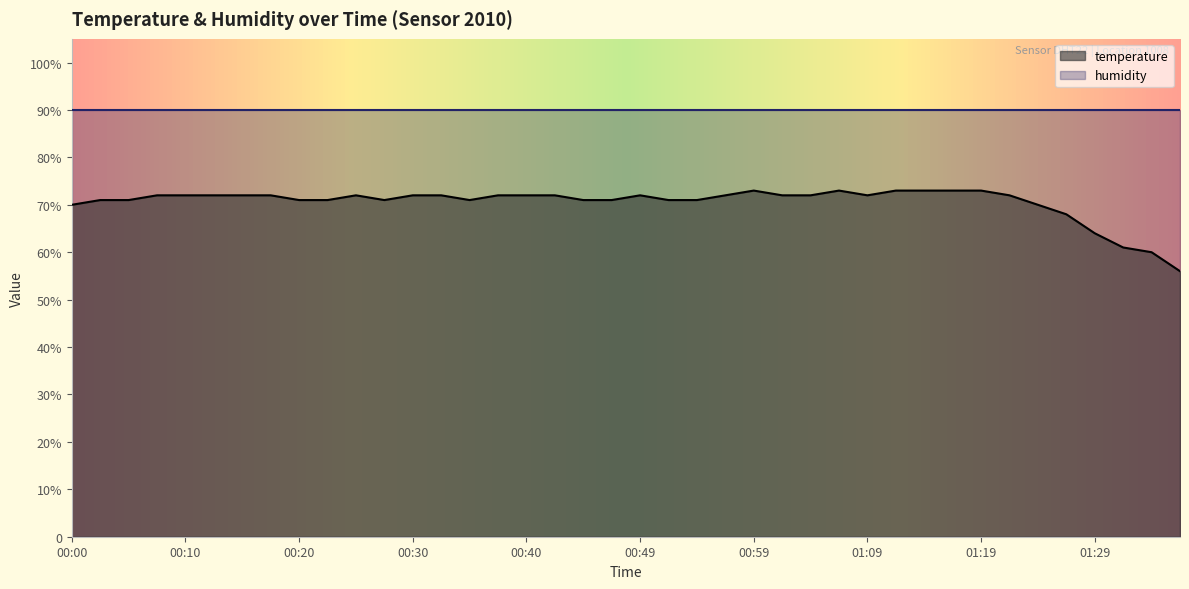

Reading right to left, list all the values displayed in this chart.

56	60	61	64	68	70	72	73	73	73	73	72	73	72	72	73	72	71	71	72	71	71	72	72	72	71	72	72	71	72	71	71	72	72	72	72	72	71	71	70